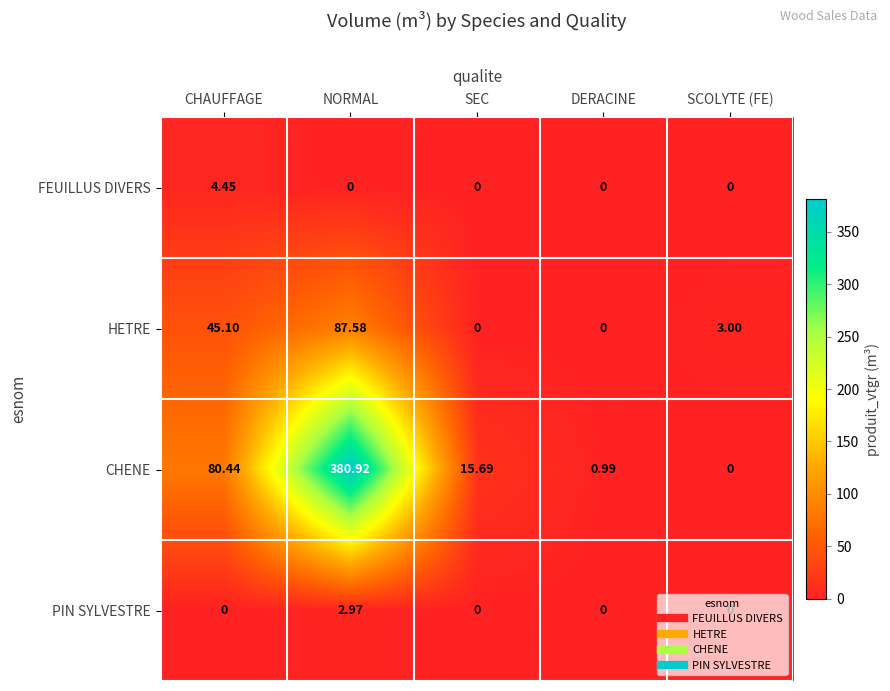

Between NORMAL and SCOLYTE (FE), which series saw the biggest shift?

CHENE